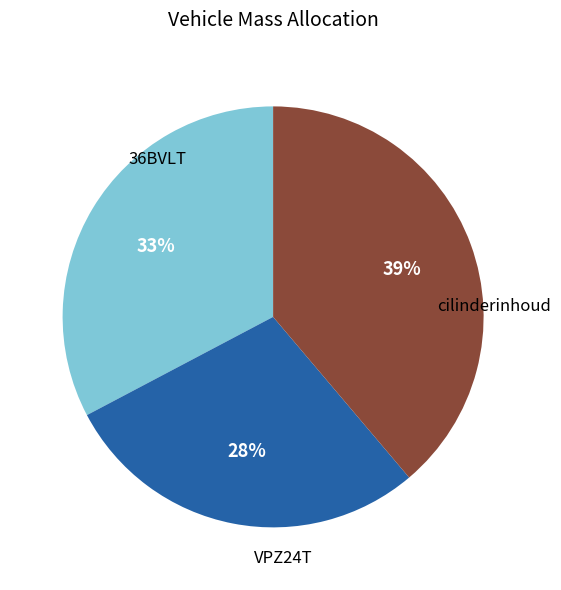

Count the number of slices in the pie.

3